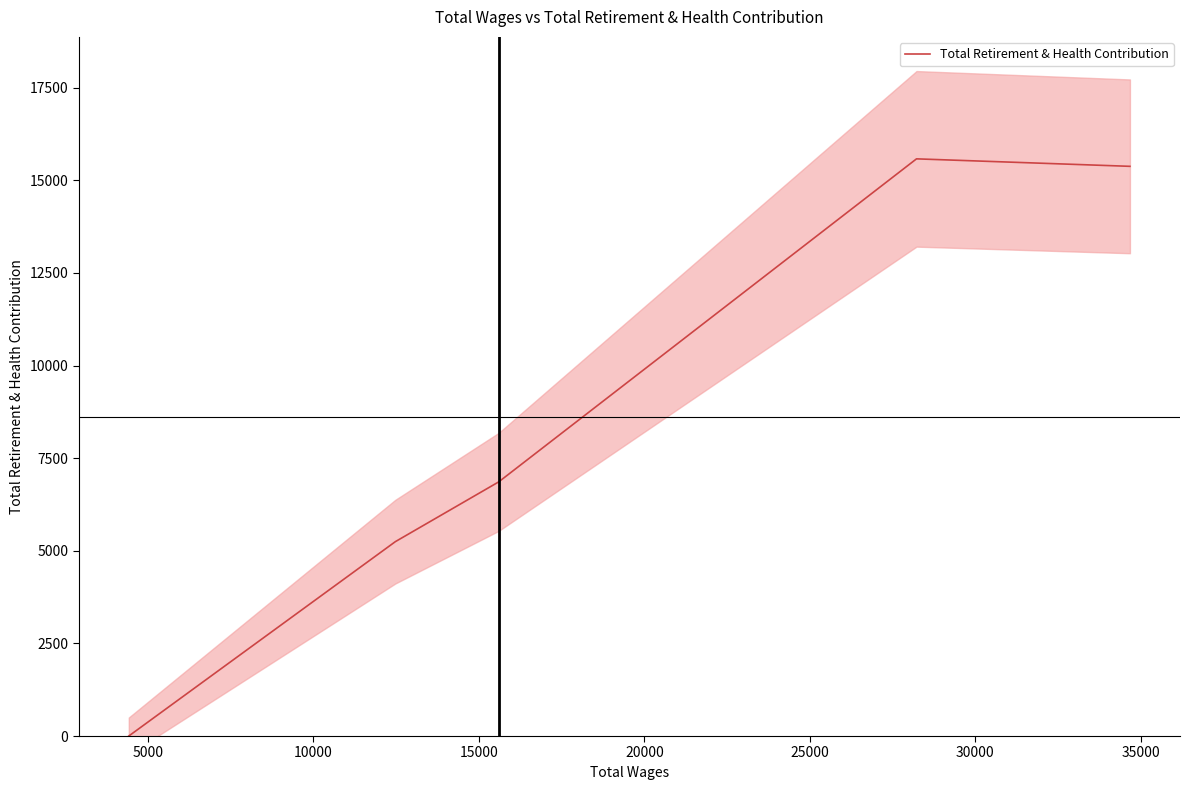

How many data points are less than 6859?

2